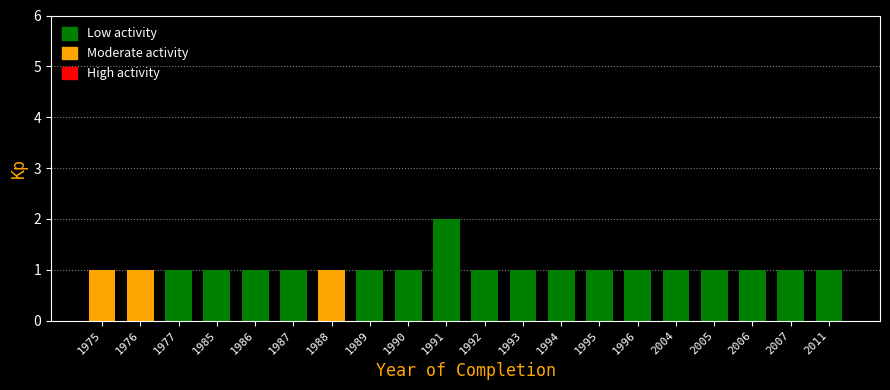

Reading left to right, extract all data points from this chart.

1	1	1	1	1	1	1	1	1	2	1	1	1	1	1	1	1	1	1	1